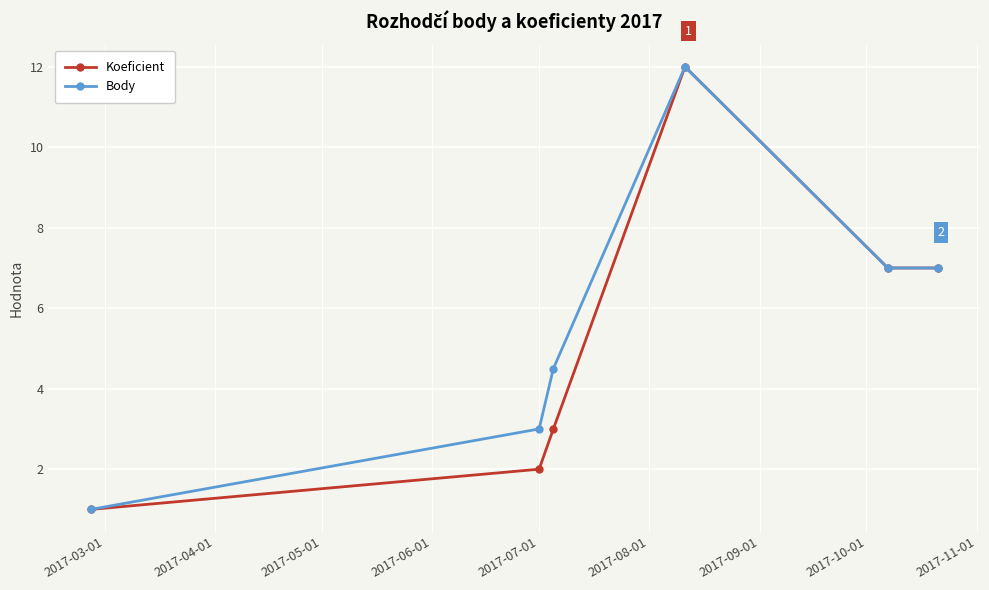

Reading left to right, what are all the values shown in this chart?

Koeficient: 1.0	2.0	3.0	12.0	7.0	7.0
Body: 1.0	3.0	4.5	12.0	7.0	7.0